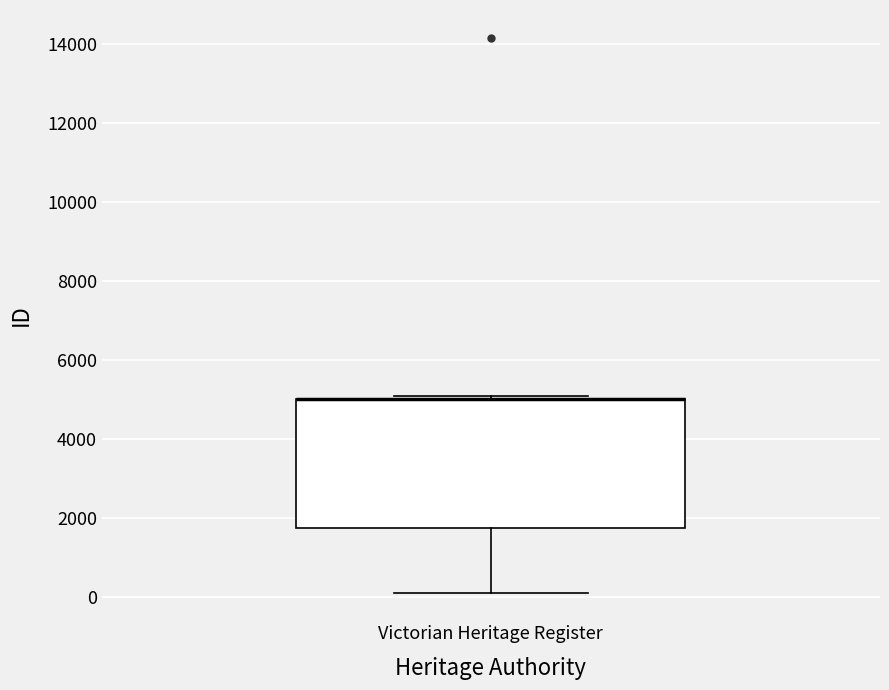

Read this box plot against the y-axis: the position of the median line, the range covered by the box, and the ends of both whiskers. The values are not printed on the chart, so give them approximately, as read against the axis.

median 5000 (drawn on the box's upper edge), box 1800 to 5000, whiskers 200 to 5000